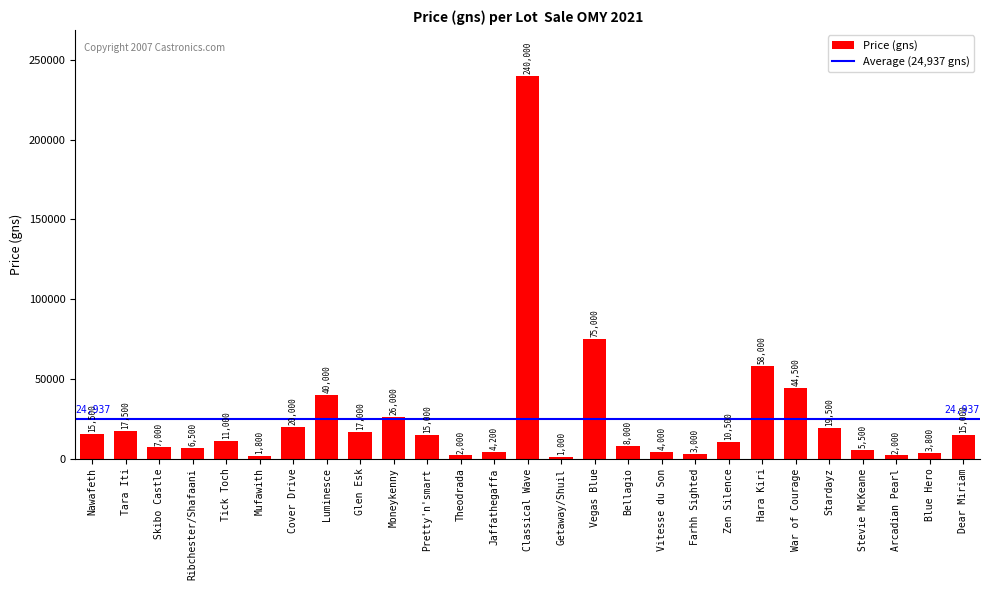

True or false: the data shows 57858 at War of Courage.

False